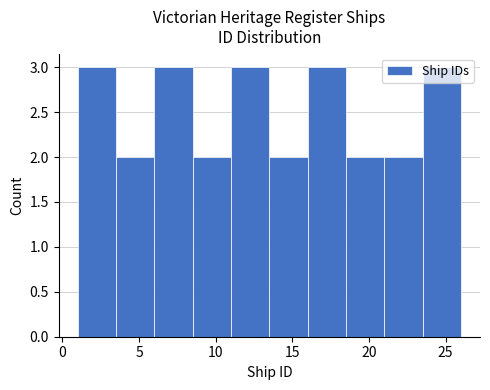

Reading left to right, transcribe this chart: for each bar, give the range it covers on the x-axis and its height. The values are not printed on the chart, so give them approximately, as read against the axis.

1.0 to 3.5: 3
3.5 to 6.0: 2
6.0 to 8.5: 3
8.5 to 11.0: 2
11.0 to 13.5: 3
13.5 to 16.0: 2
16.0 to 18.5: 3
18.5 to 21.0: 2
21.0 to 23.5: 2
23.5 to 26.0: 3